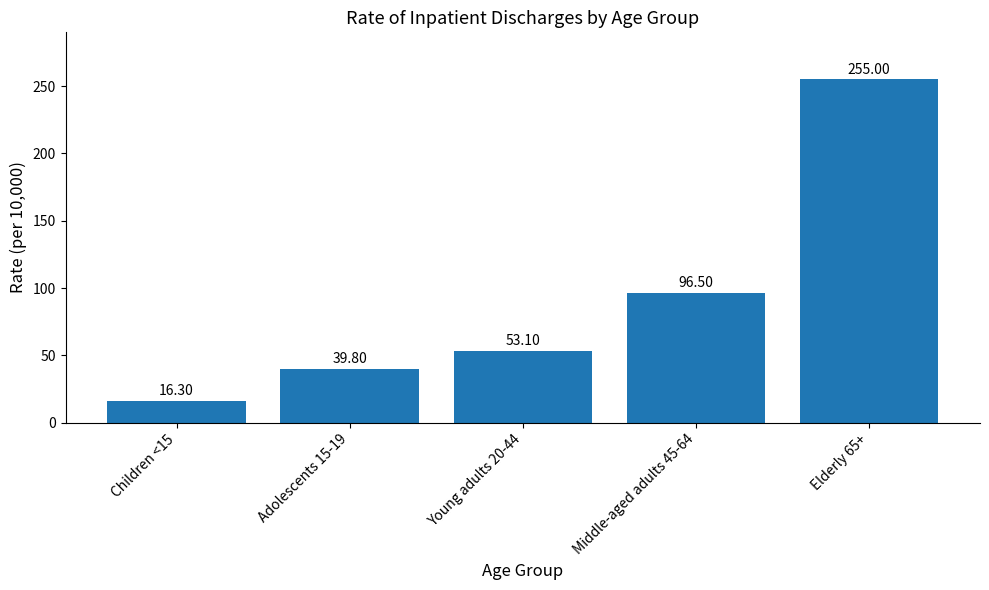

How many data points are above 53?

3